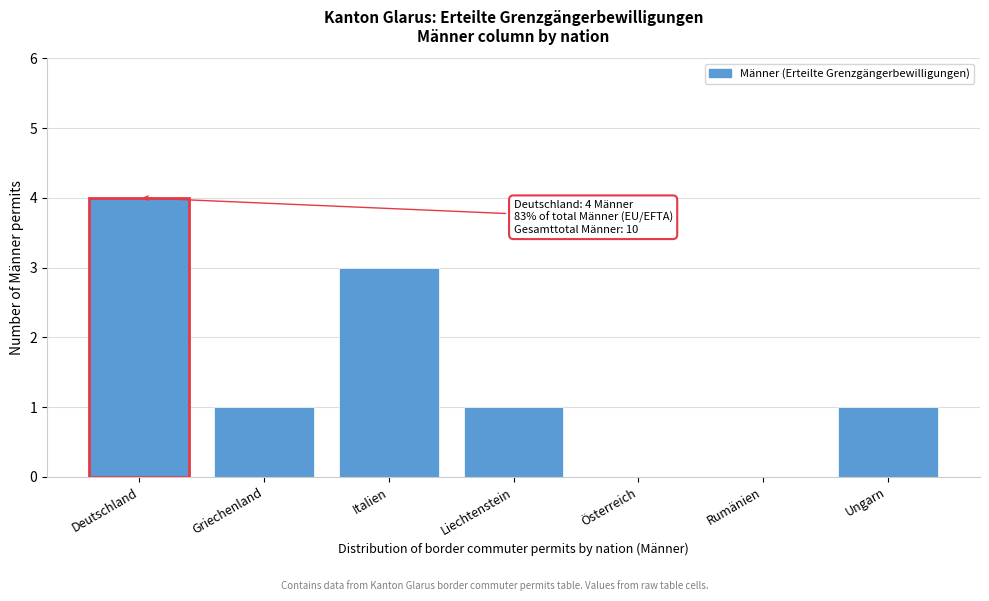

Reading left to right, extract all data points from this chart.

Deutschland=4	Griechenland=1	Italien=3	Liechtenstein=1	Österreich=0	Rumänien=0	Ungarn=1